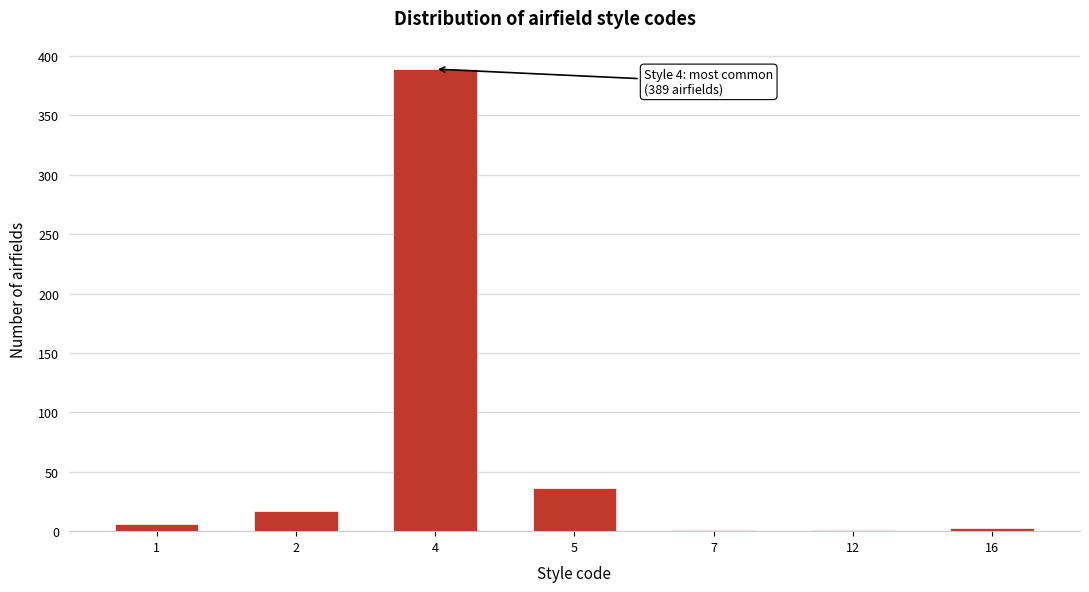

Reading left to right, list all the values displayed in this chart.

1=6	2=17	4=389	5=36	7=1	12=1	16=3